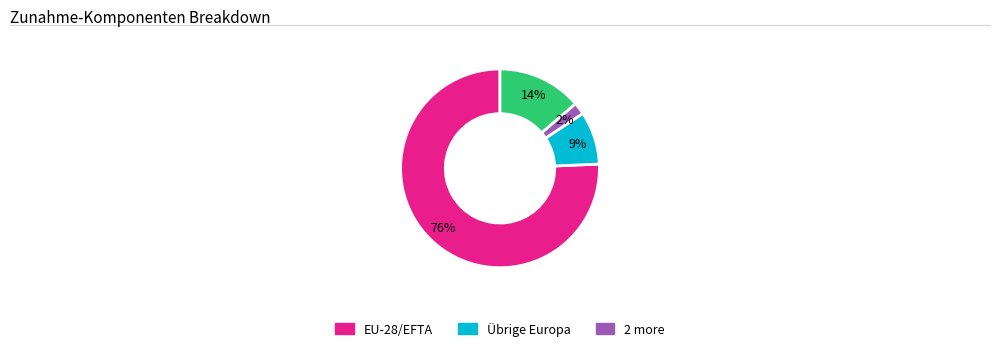

To the nearest percent, what is the average slice percentage?

25%